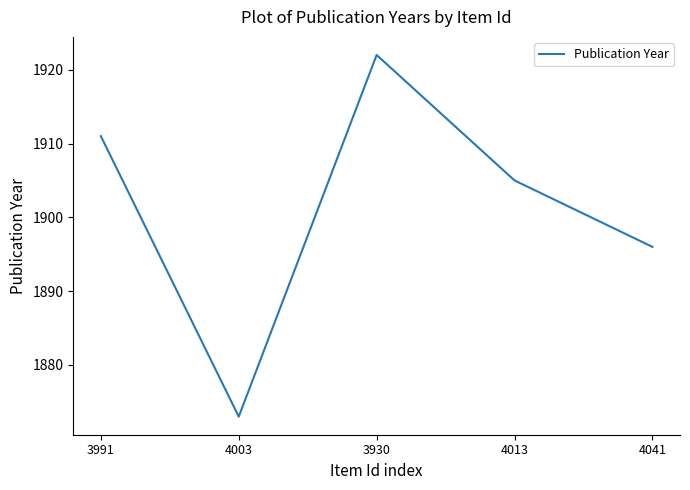

The value at 3991 is 3072. True or false?

False